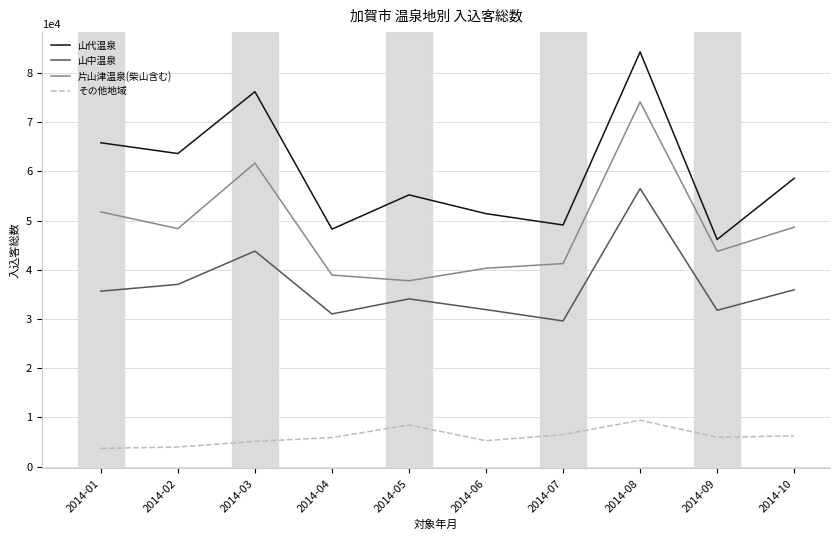

What is the maximum value shown in the chart?

84266